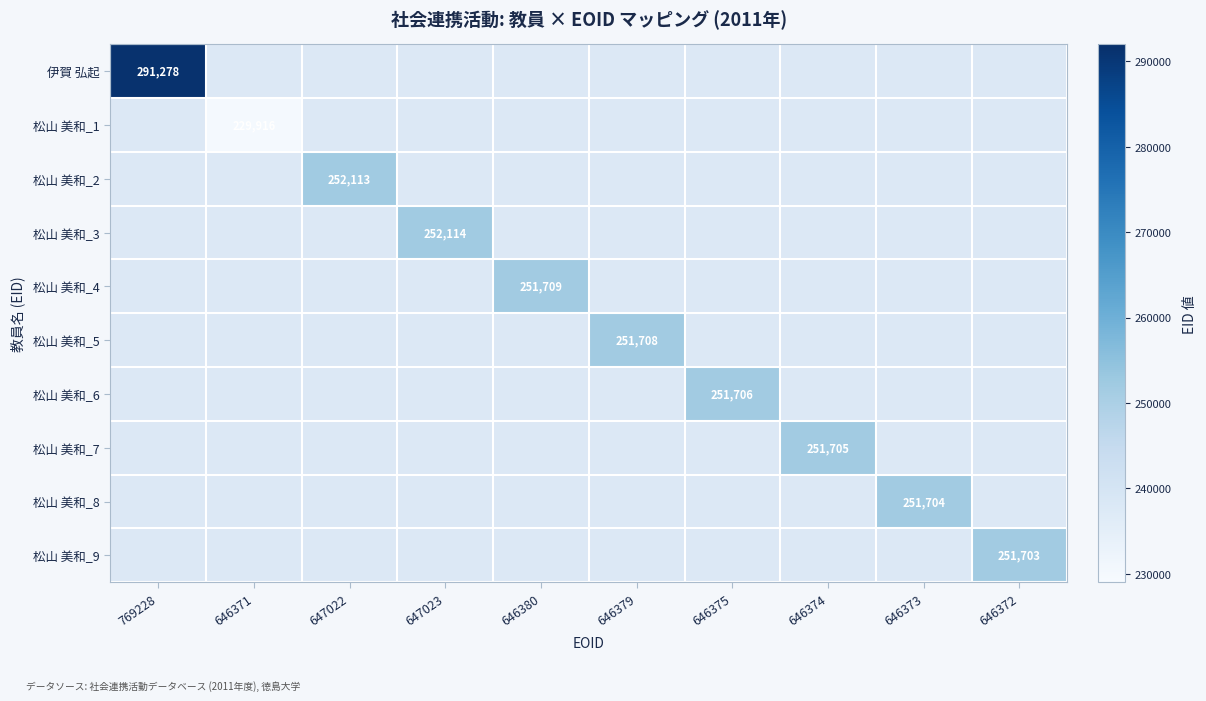

Is it true that 松山 美和_2 equals 252113 at 647022?

True